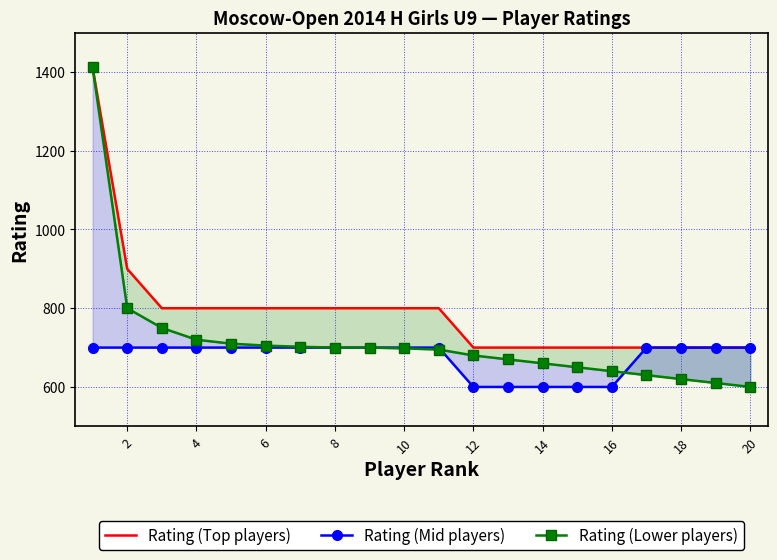

Is the value of Rating (Mid players) at 18 greater than the value of Rating (Top players) at 20?

No